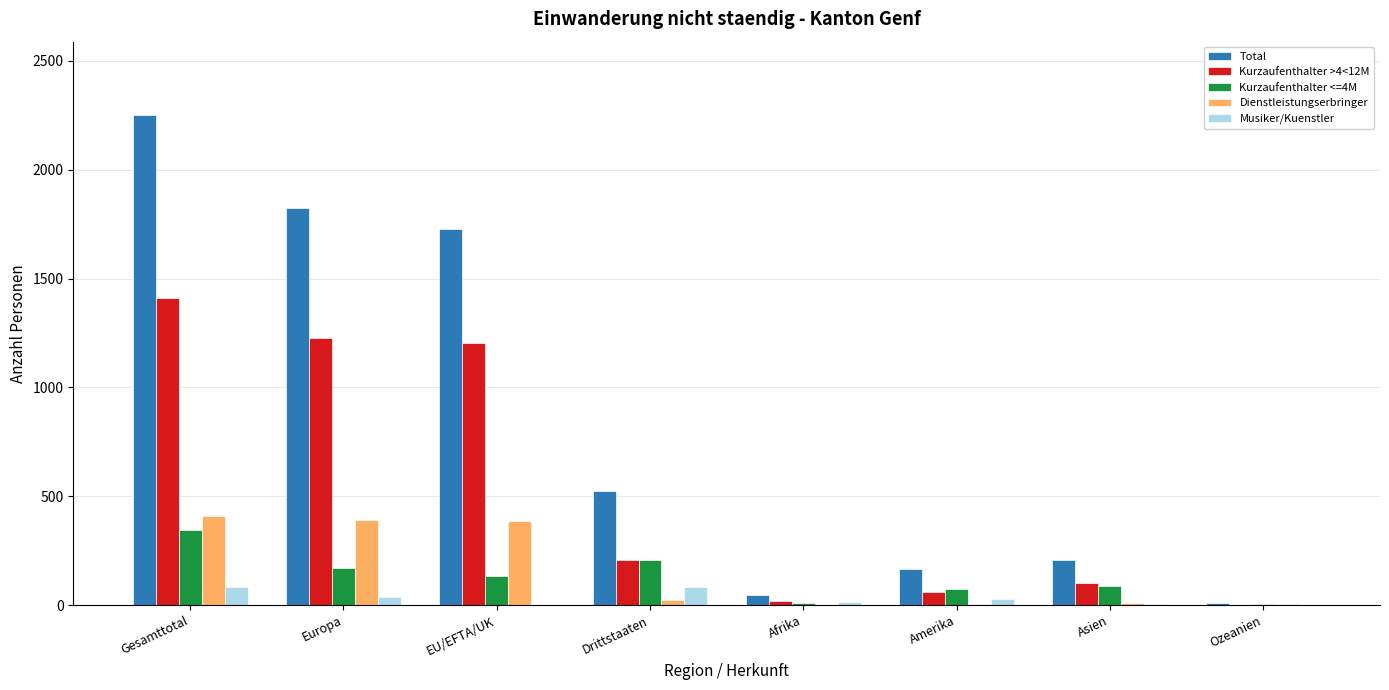

What is the sum of the Kurzaufenthalter >4<12M values at Europa and Afrika?

1245